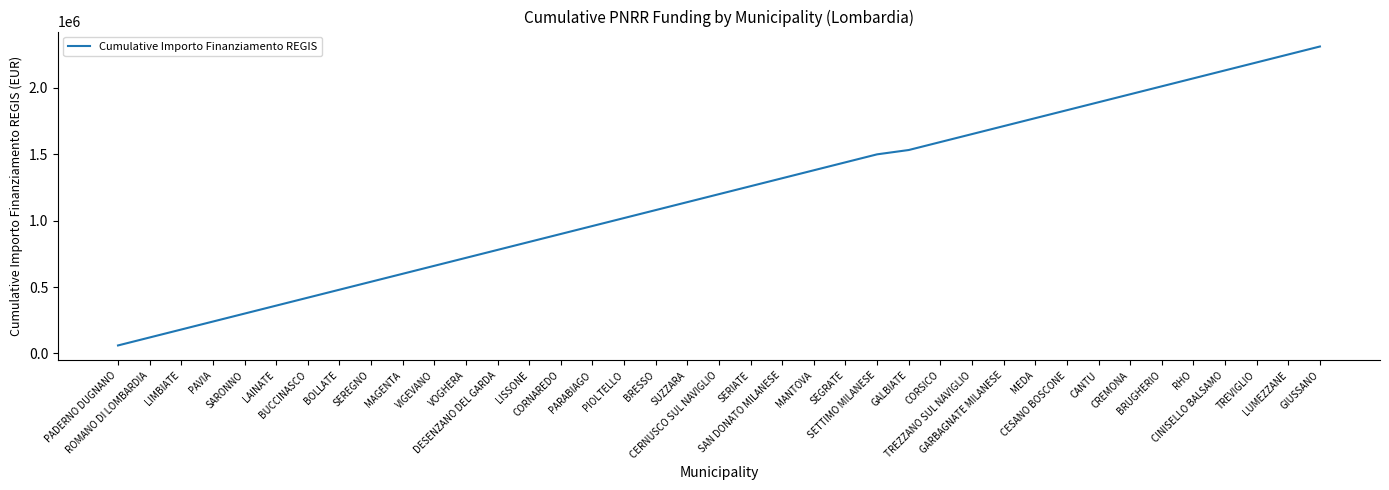

Which label corresponds to the smallest value in the chart?

PADERNO DUGNANO